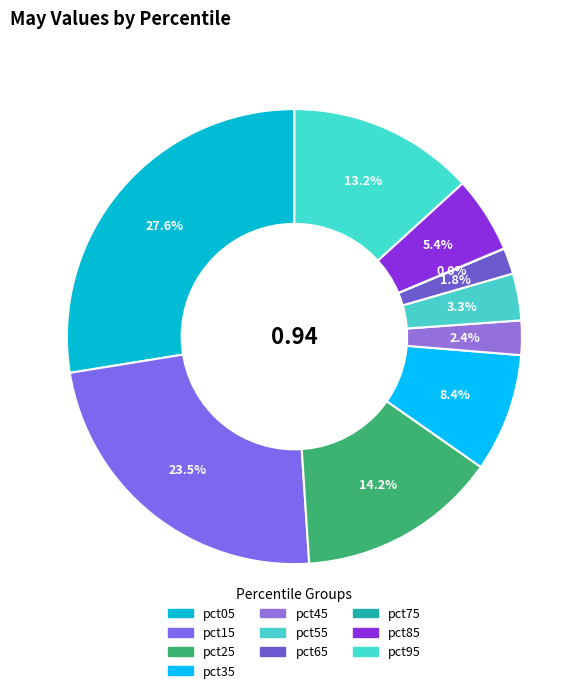

What is the change in value from pct25 to pct35?

-0.1